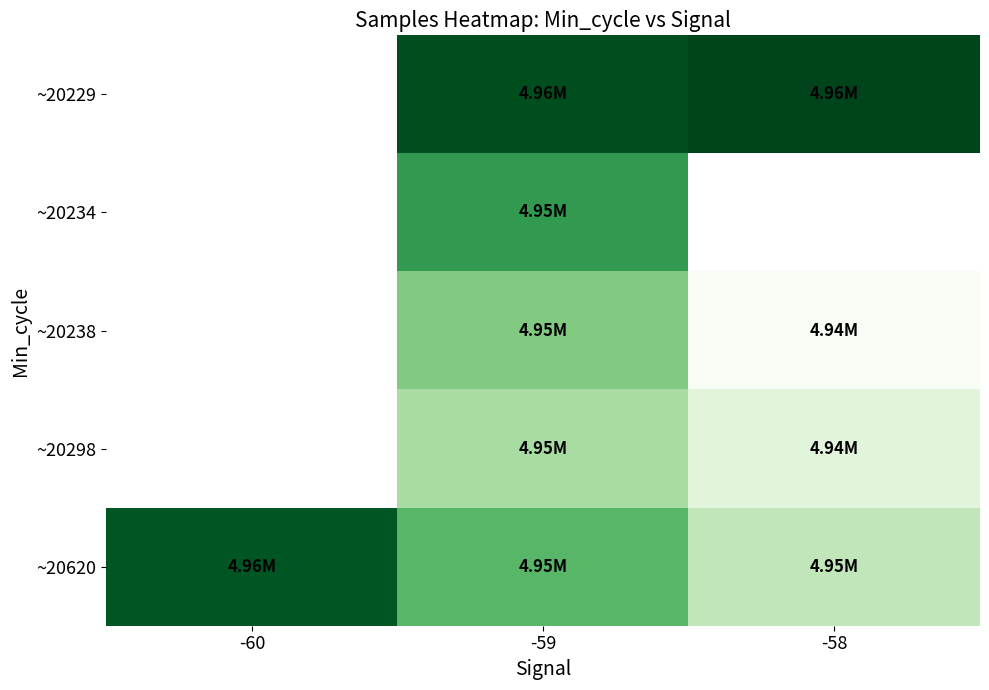

Count the number of categories in the chart.

3